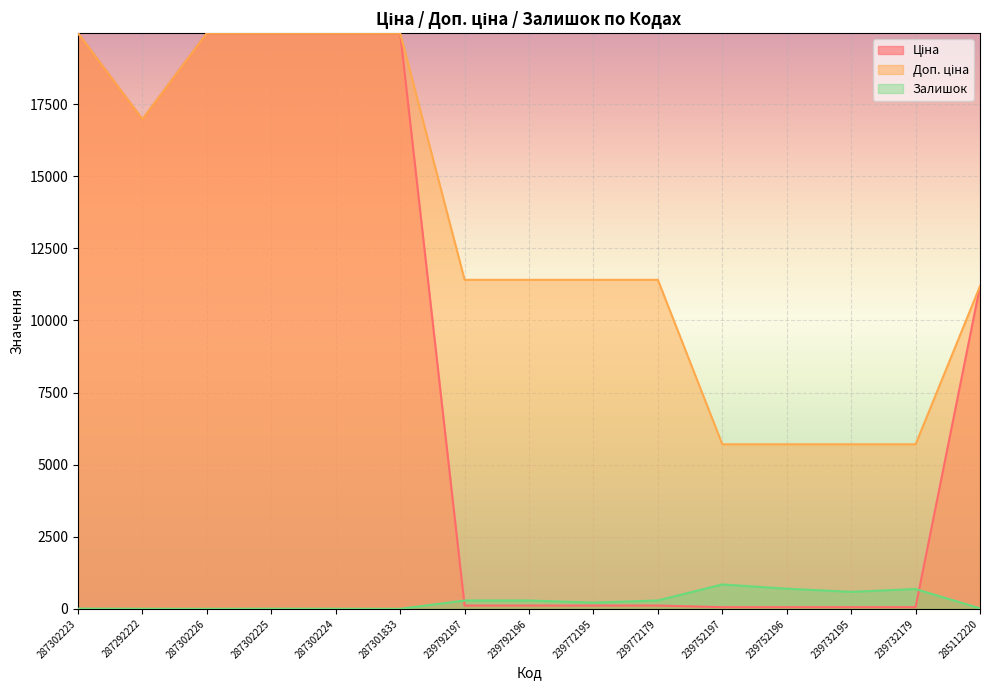

At how many categories does at least one series exceed 5363?

15